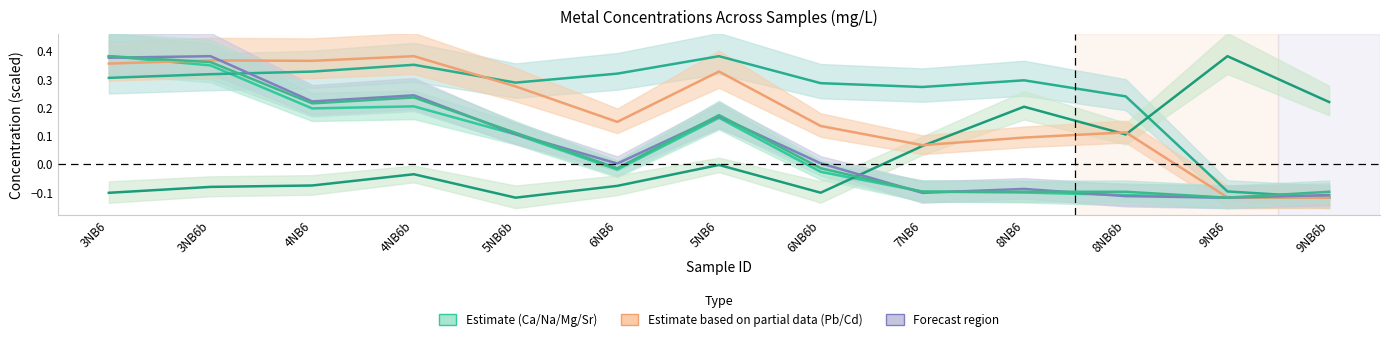

Count the Lead (Pb) values in the range 0 to 1.

11